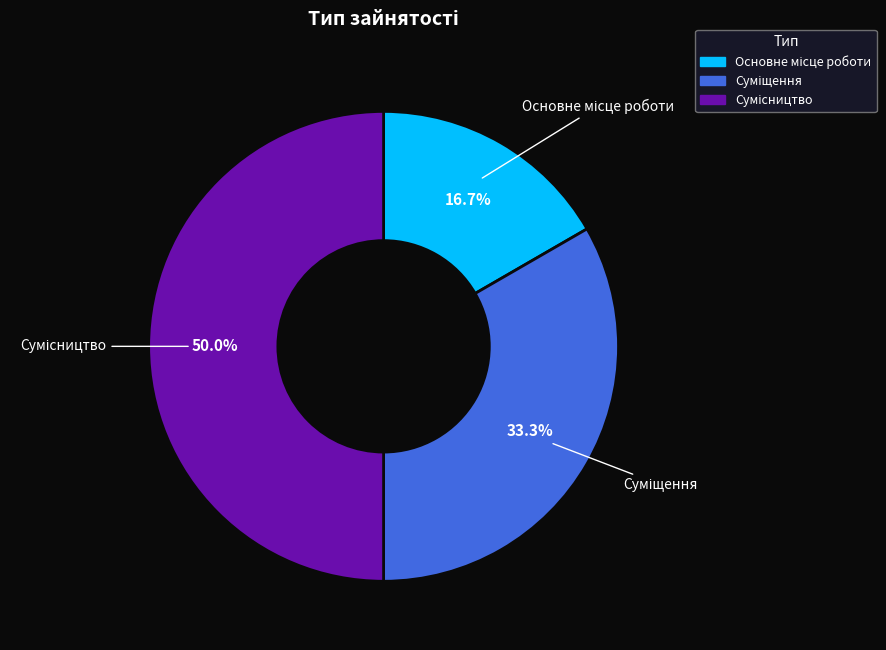

Is there any slice that represents more than half of the pie?

No